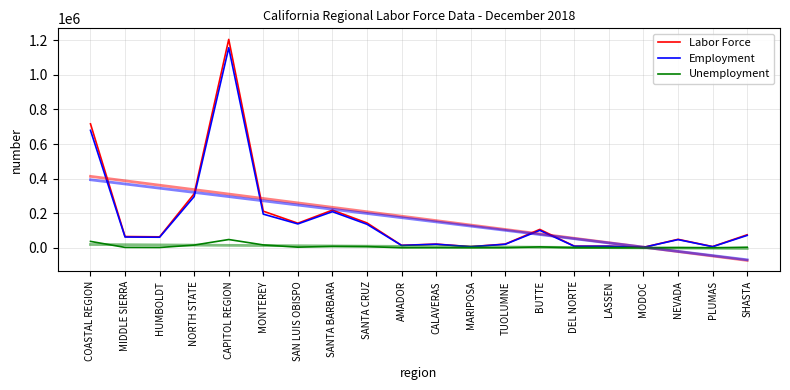

True or false: Unemployment has more than 2 points higher than both neighbors.

True